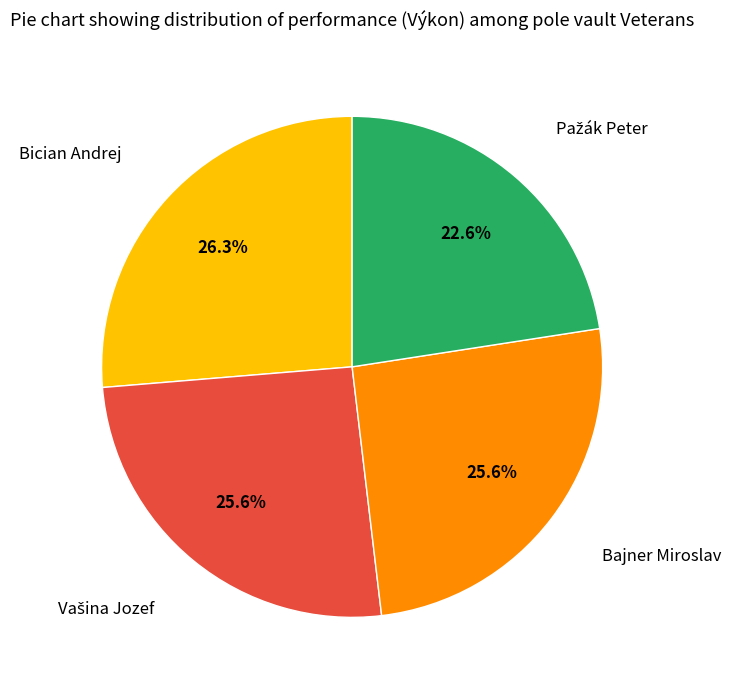

Is there a majority slice in this chart?

No